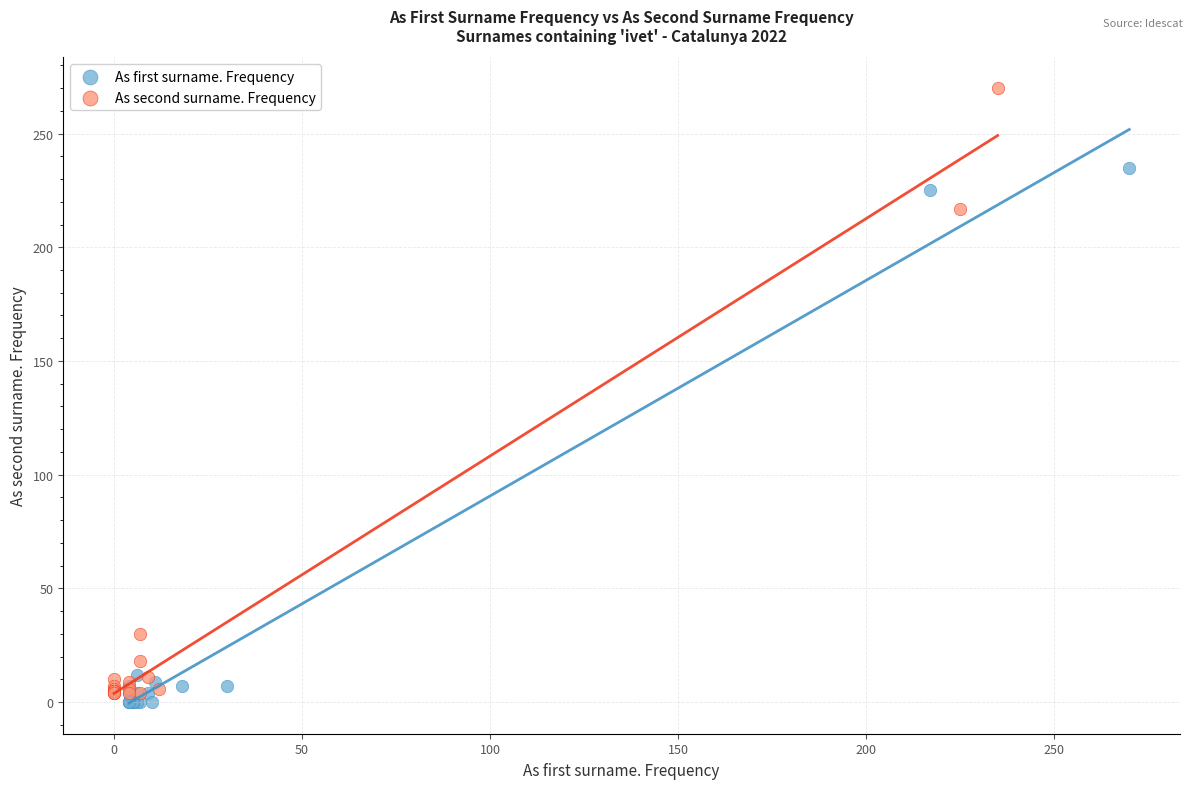

Which series reaches the maximum Y coordinate?

As second surname. Frequency